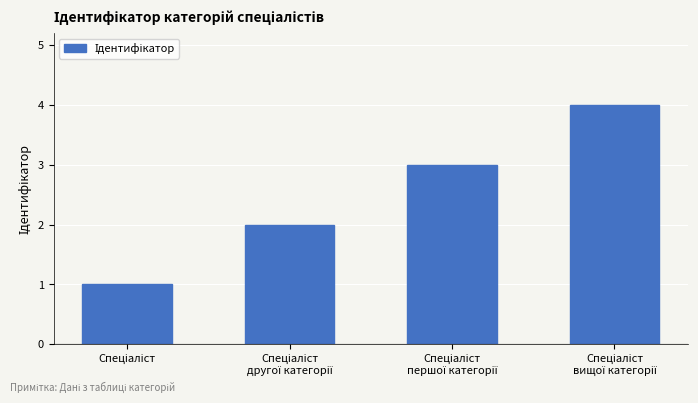

Are the bars horizontal?

No